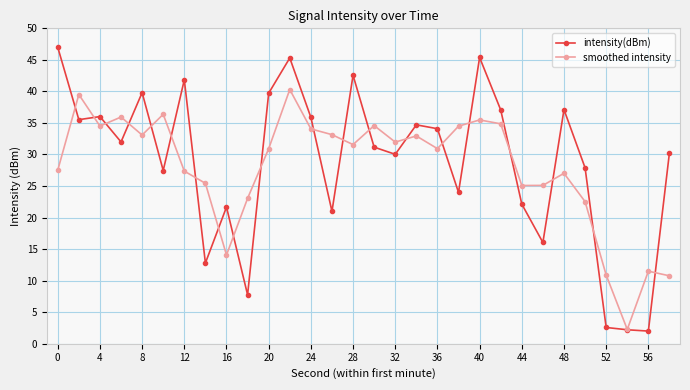

List the series in order of their overall mean, highest first.

intensity(dBm), smoothed intensity